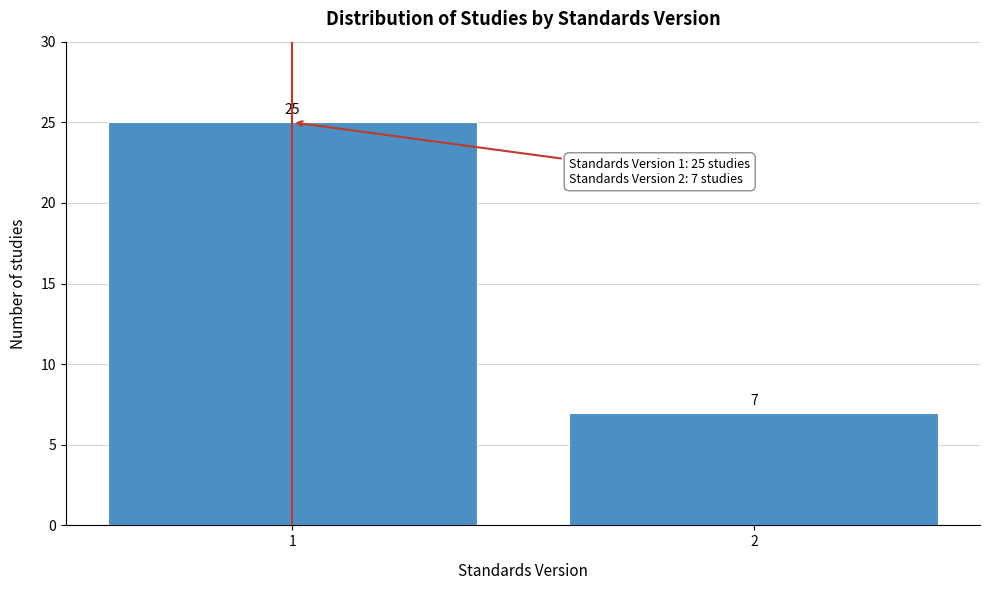

Reading right to left, what are all the values shown in this chart?

2=7	1=25